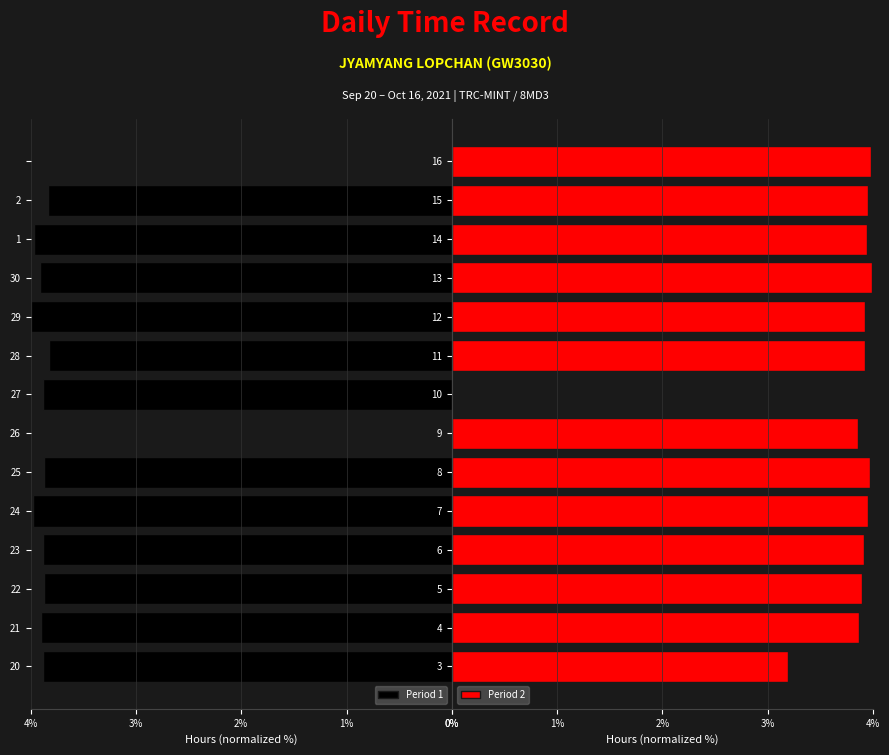

What is the value of the Period 1 bar at the 13th from the left?

3.8